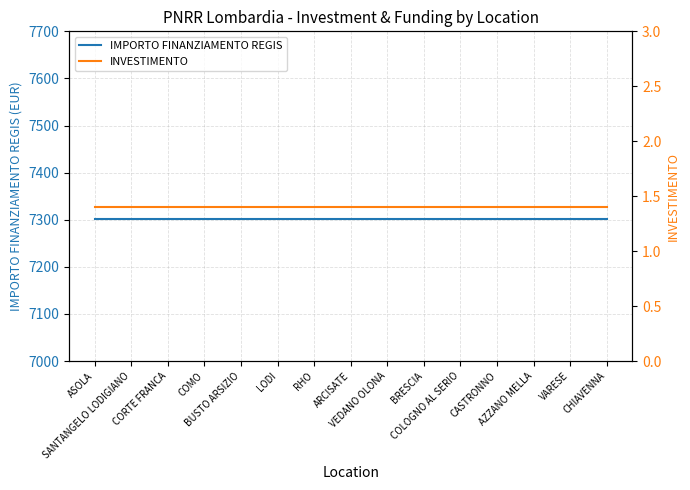

What is the label of the 1st point from the right?

CHIAVENNA